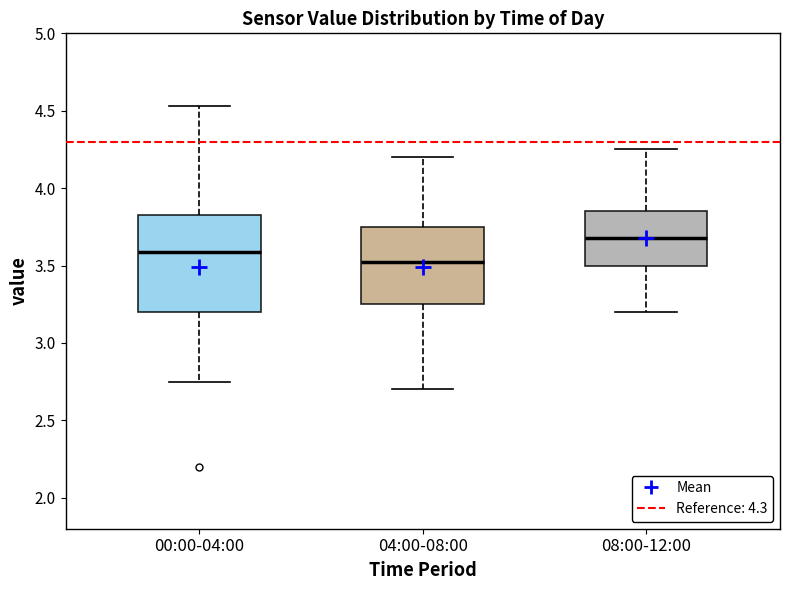

Reading left to right, read every box against the y-axis: the position of its median line, the range the box covers, and the ends of its whiskers. The values are not printed on the chart, so give them approximately, as read against the axis.

00:00-04:00: median 3.60, box 3.20 to 3.85, whiskers 2.75 to 4.55
04:00-08:00: median 3.55, box 3.25 to 3.75, whiskers 2.70 to 4.20
08:00-12:00: median 3.70, box 3.50 to 3.85, whiskers 3.20 to 4.25